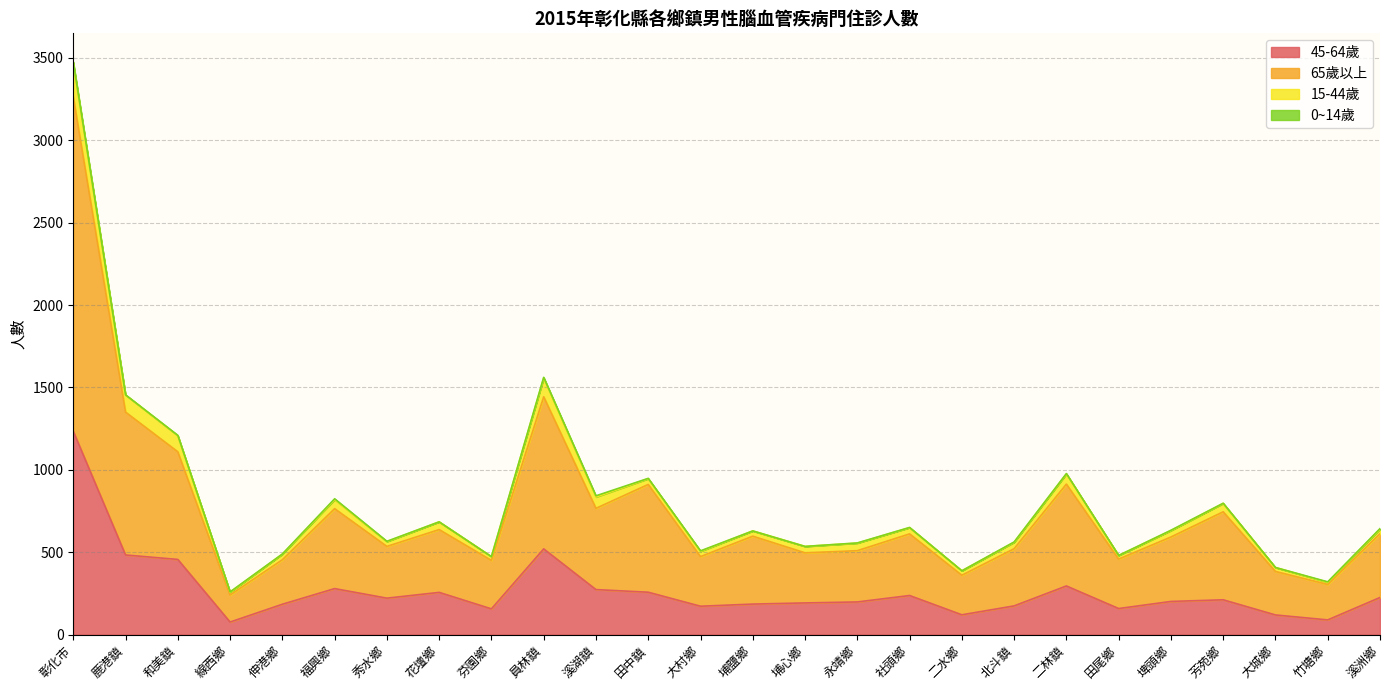

Which category has the highest value in the 65歲以上 series?

彰化市